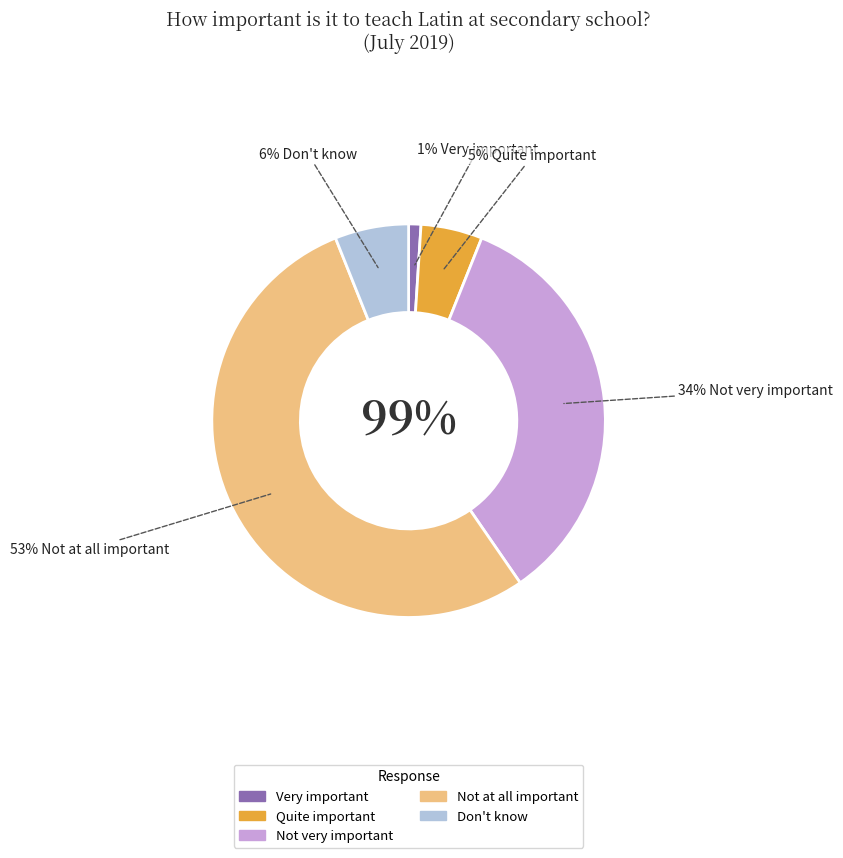

What is the majority slice?

Not at all important